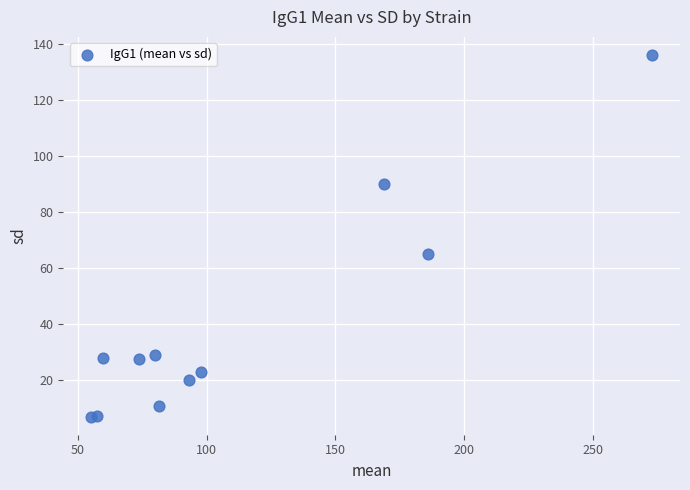

What Y value in the scatter plot is closest to 71?

65.0